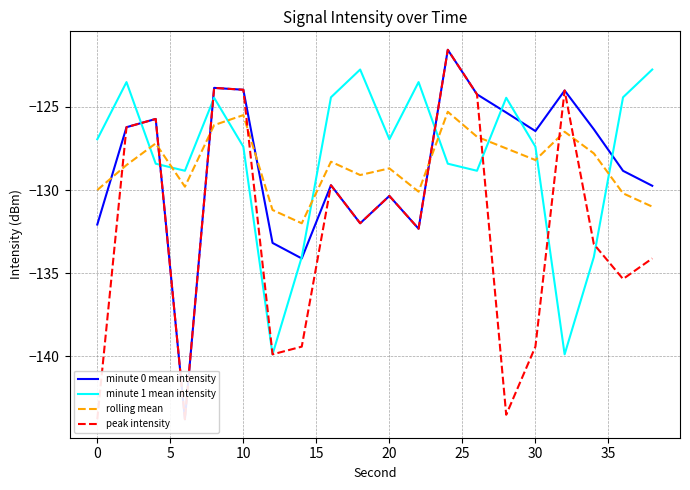

How many times do minute 1 mean intensity and rolling mean cross each other?

8